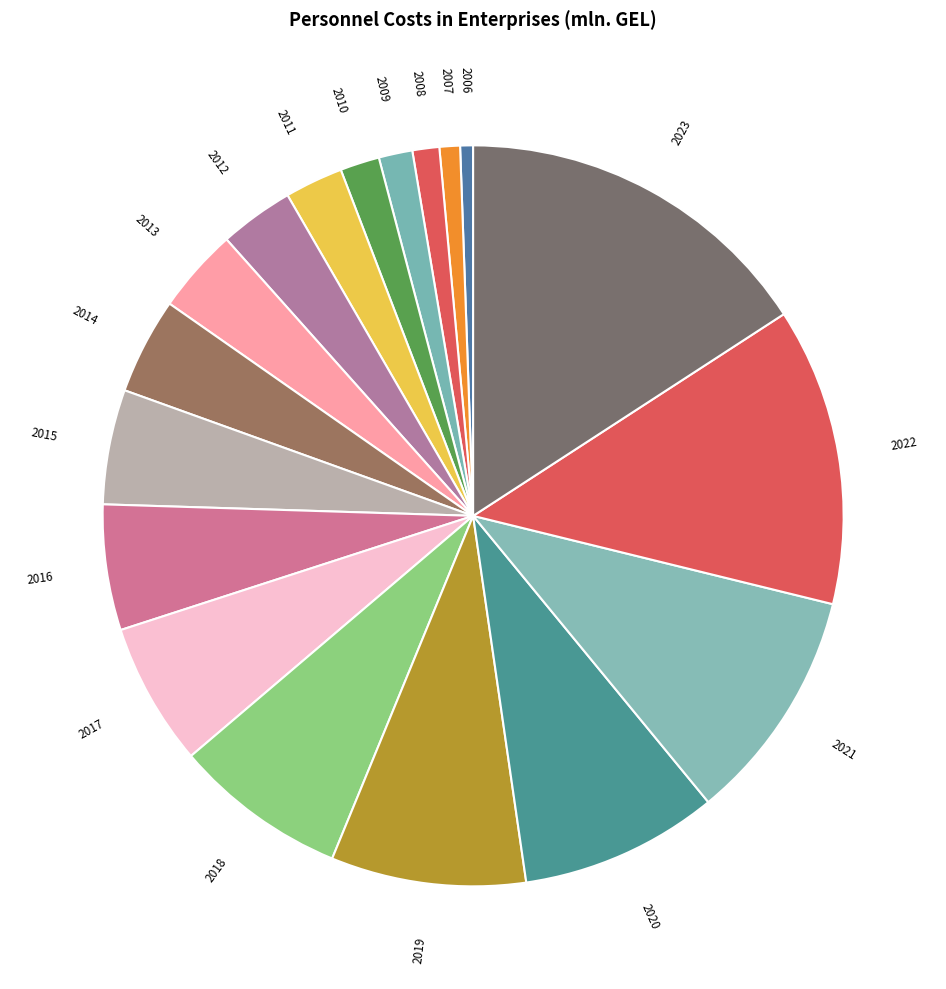

What is the largest slice in the pie chart?

2023